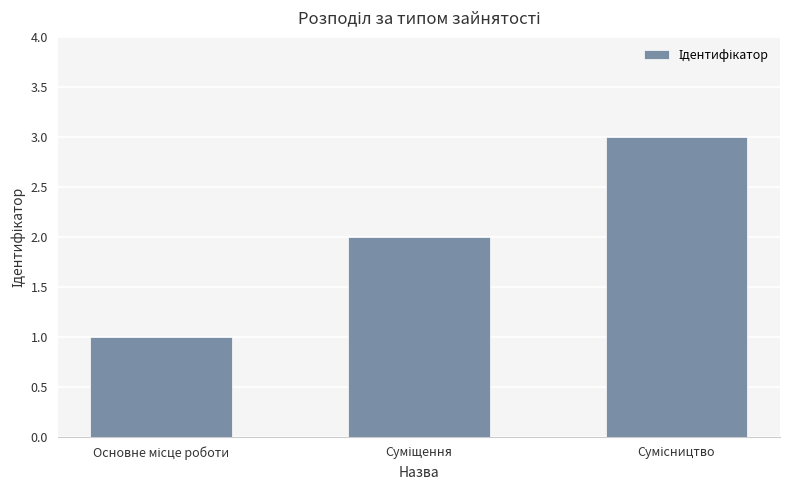

Does the chart contain stacked bars?

No